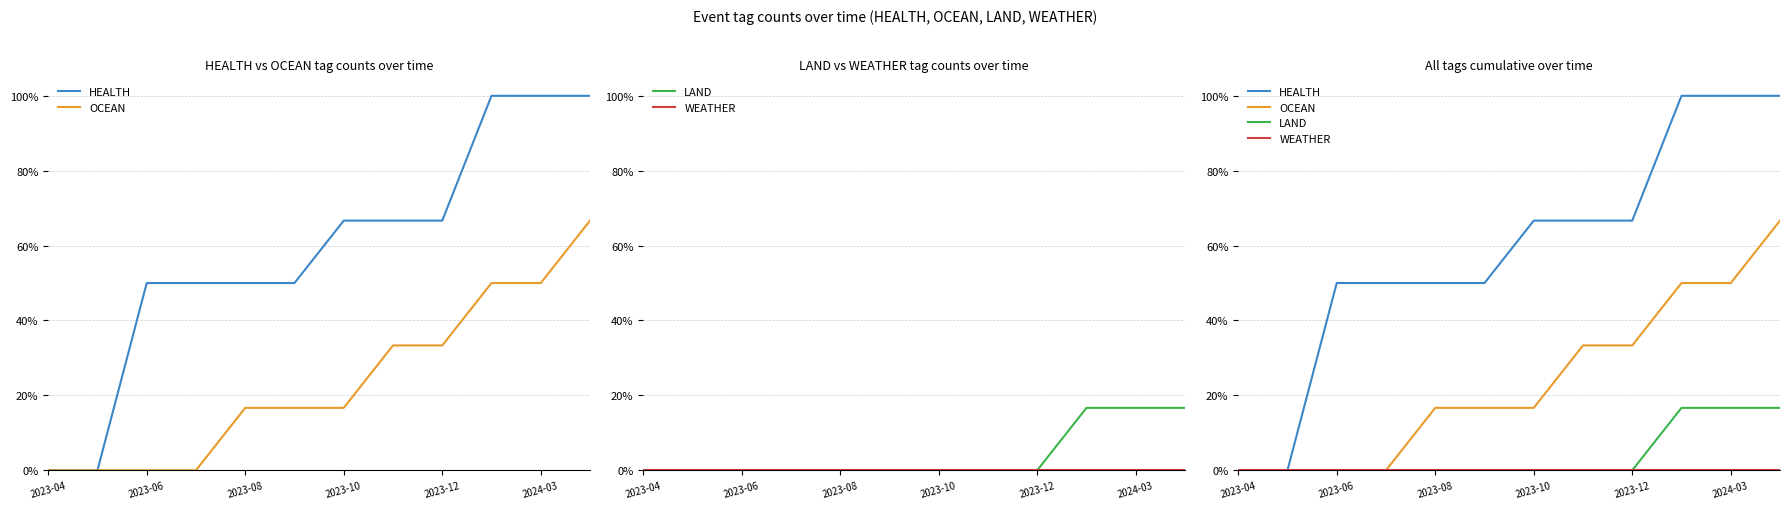

Is it true that LAND equals 0.1 at 2023-12?

False